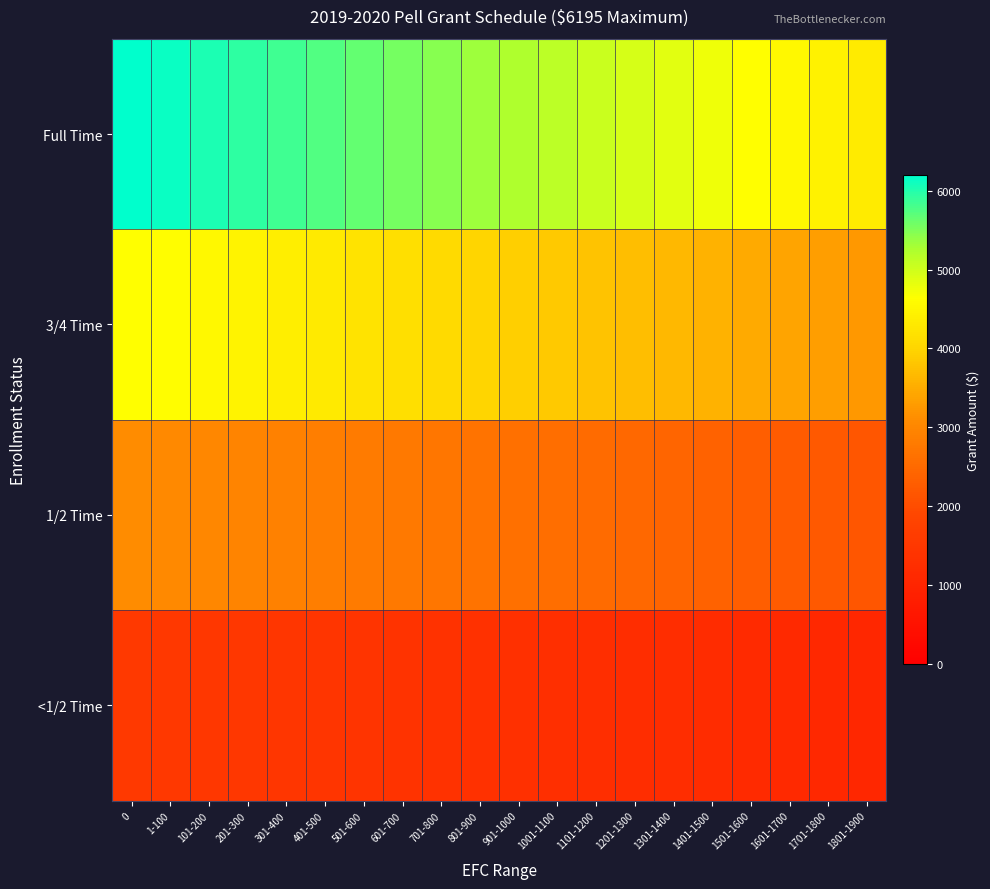

Count the number of data series in this chart.

4